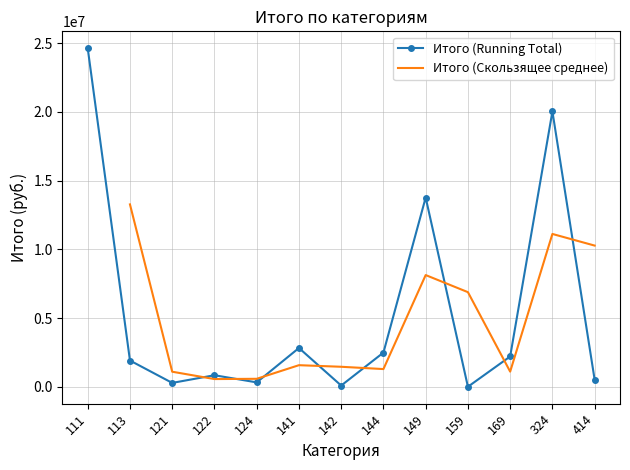

The value of Итого (Running Total) at 141 is 602094.1. True or false?

False